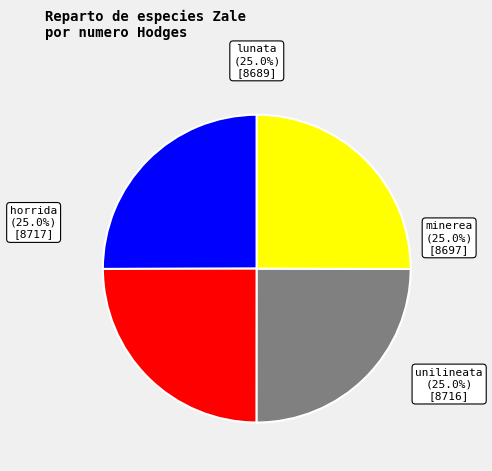

To the nearest percent, what portion does horrida represent?

25%